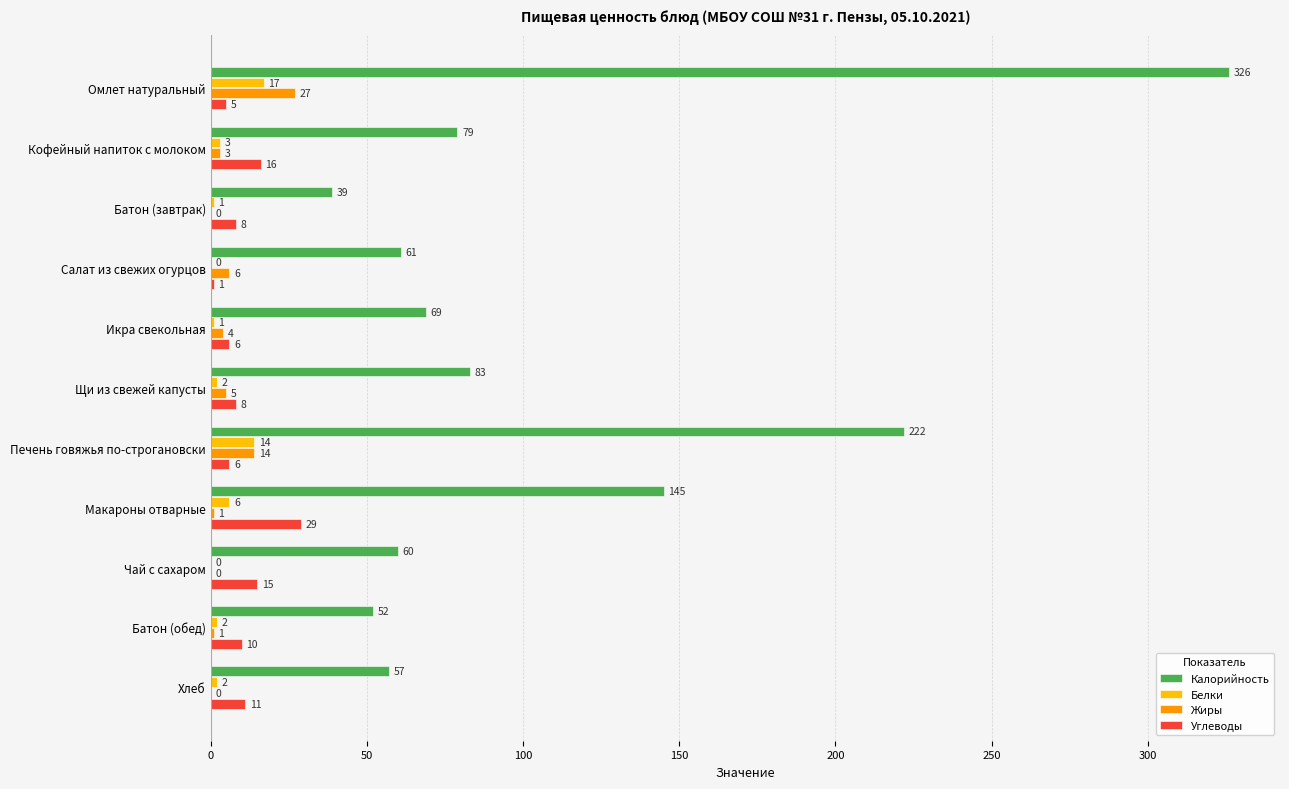

At which label is Калорийность closest to 182?

Макароны отварные